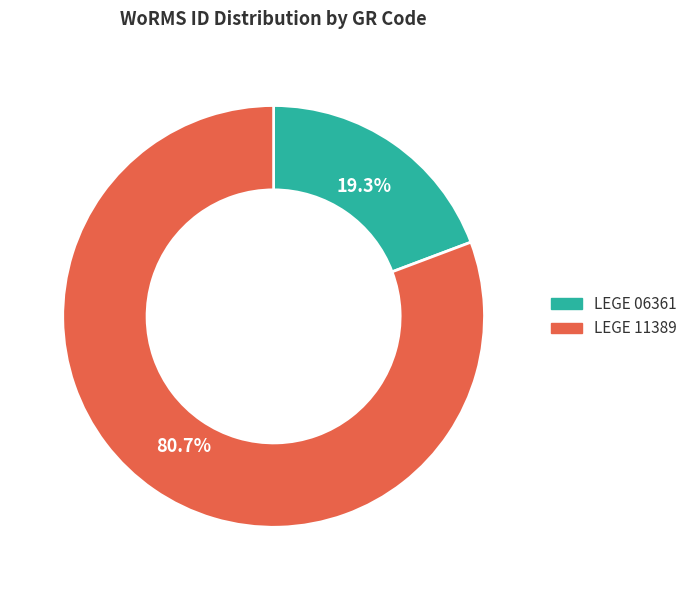

True or false: LEGE 06361 accounts for 19% of the total.

True